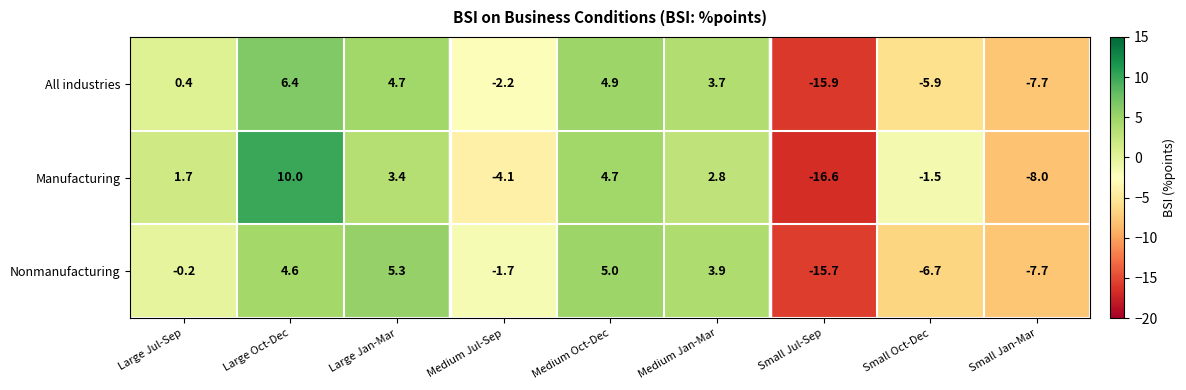

At Medium Jan-Mar, list the series in order from largest to smallest.

Nonmanufacturing, All industries, Manufacturing